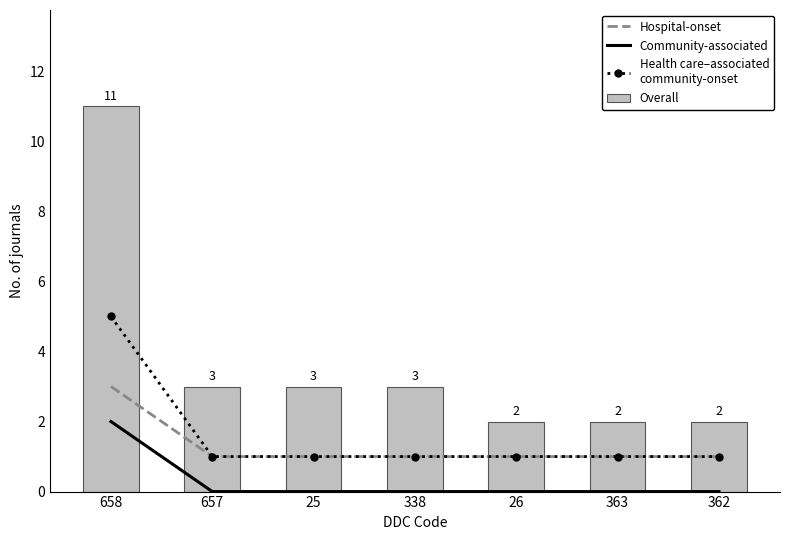

Reading left to right, extract all data points from this chart.

Hospital-onset: 658=3	657=1	25=1	338=1	26=1	363=1	362=1
Community-associated: 658=2	657=0	25=0	338=0	26=0	363=0	362=0
Health care–associated
community-onset: 658=5	657=1	25=1	338=1	26=1	363=1	362=1
Overall: 658=11	657=3	25=3	338=3	26=2	363=2	362=2